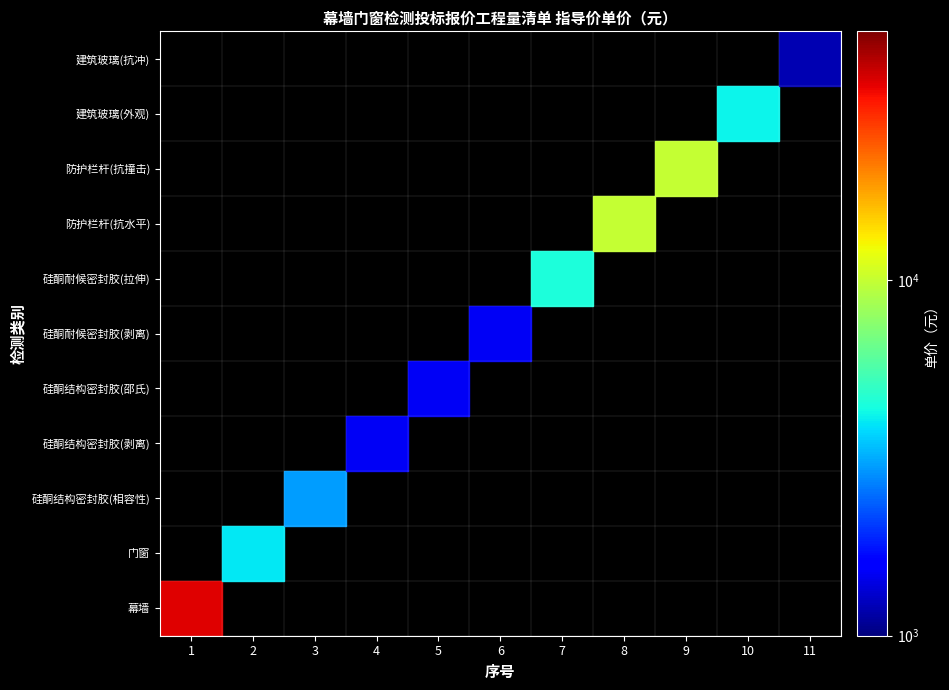

Which series has the largest range (max minus min)?

幕墙